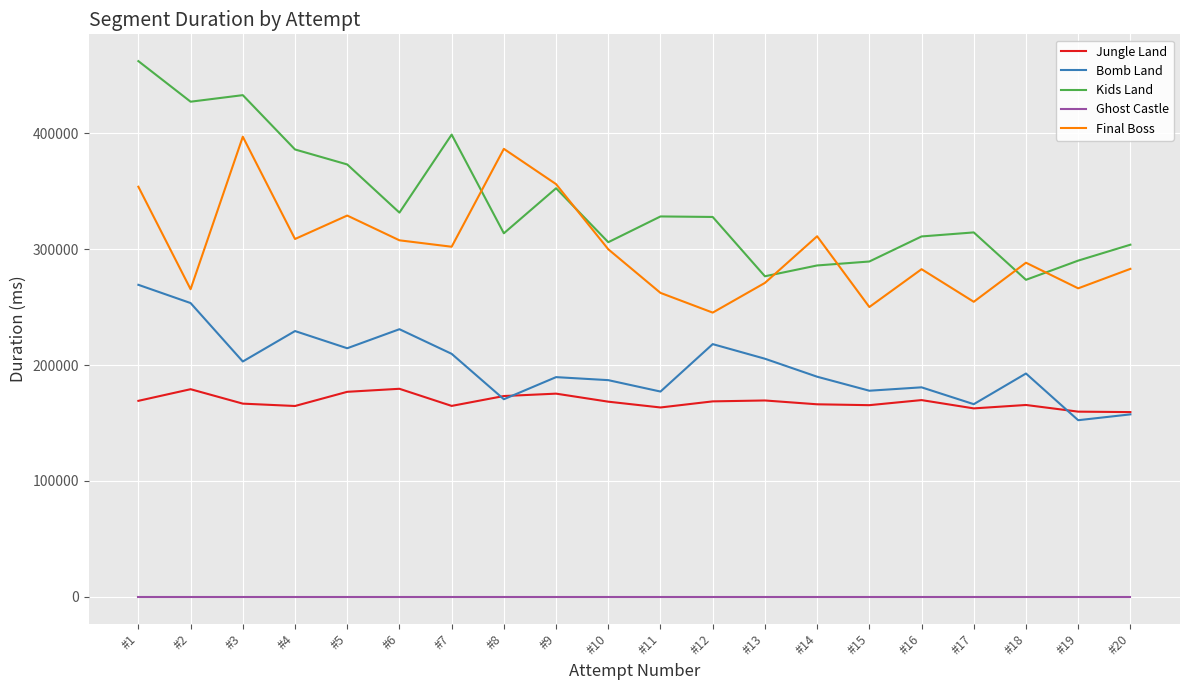

At which category does Bomb Land reach its first local valley?

#3